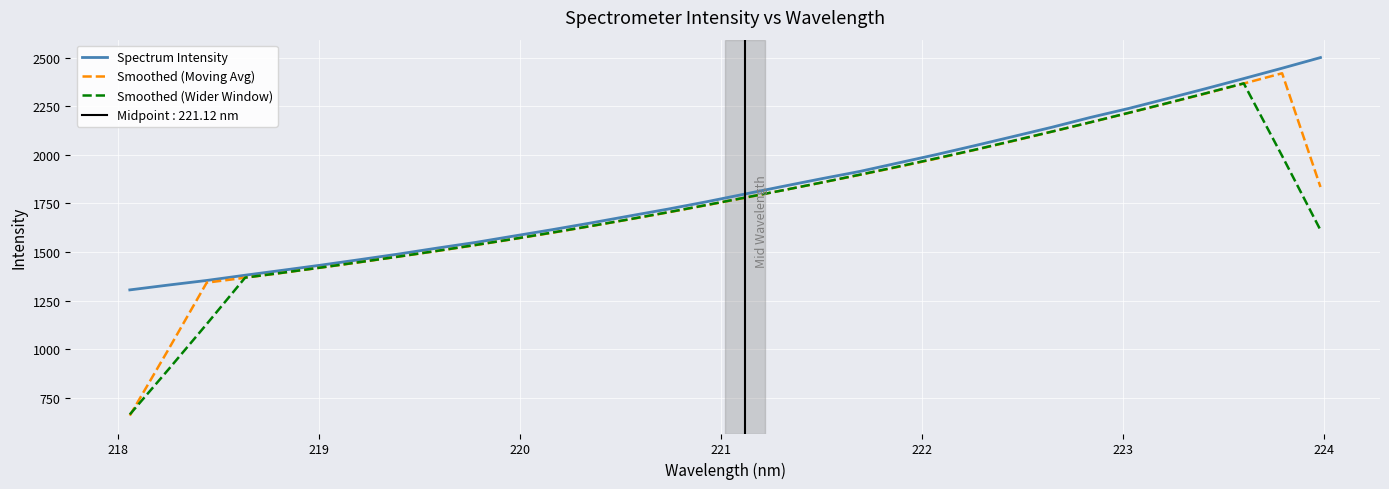

What is the highest value of the Spectrum Intensity series?

2500.0